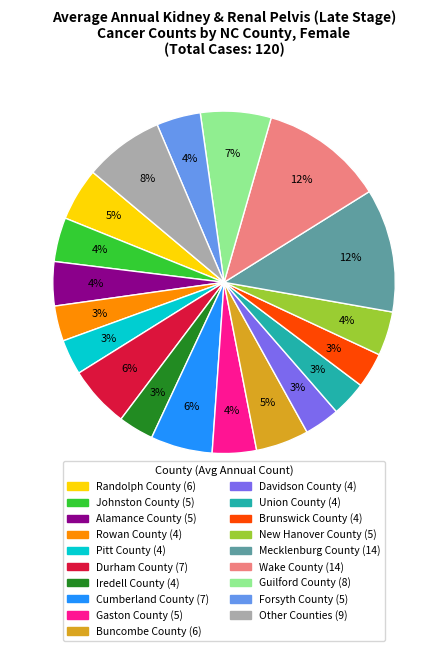

Is there any slice that represents more than half of the pie?

No